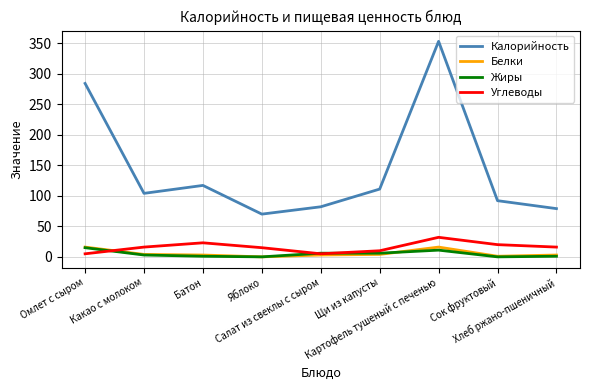

At how many categories does at least one series exceed 52?

9